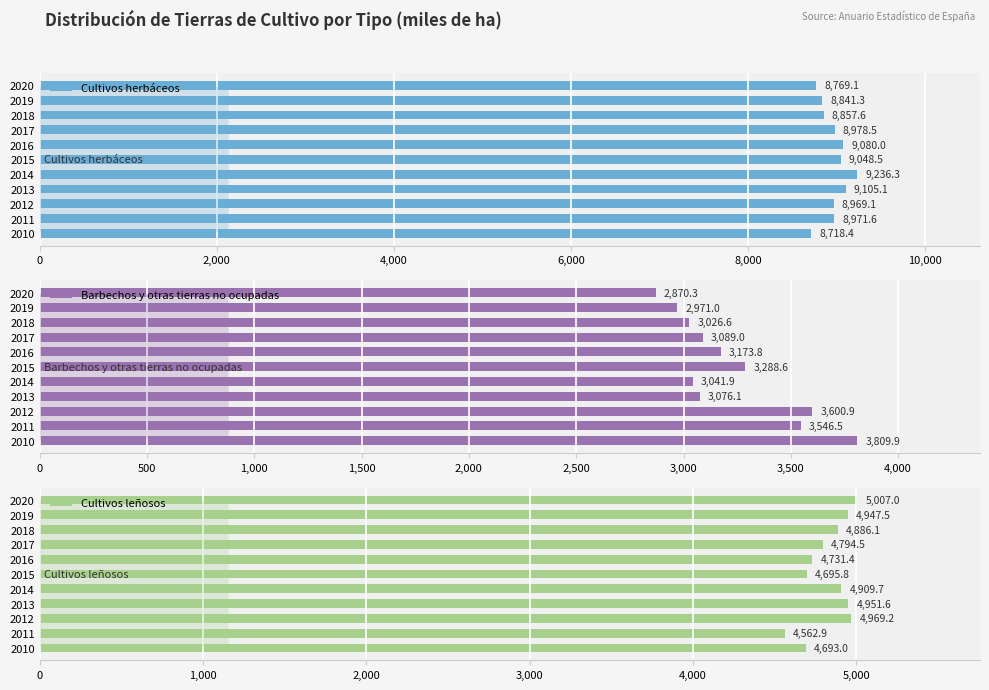

Reading left to right, what are all the values shown in this chart?

Cultivos herbáceos: 8718.4	8971.6	8969.1	9105.1	9236.3	9048.5	9080.0	8978.5	8857.6	8841.3	8769.1
Barbechos y otras tierras no ocupadas: 3809.9	3546.5	3600.9	3076.1	3041.9	3288.6	3173.8	3089.0	3026.6	2971.0	2870.3
Cultivos leñosos: 4693.0	4562.9	4969.2	4951.6	4909.7	4695.8	4731.4	4794.5	4886.1	4947.5	5007.0